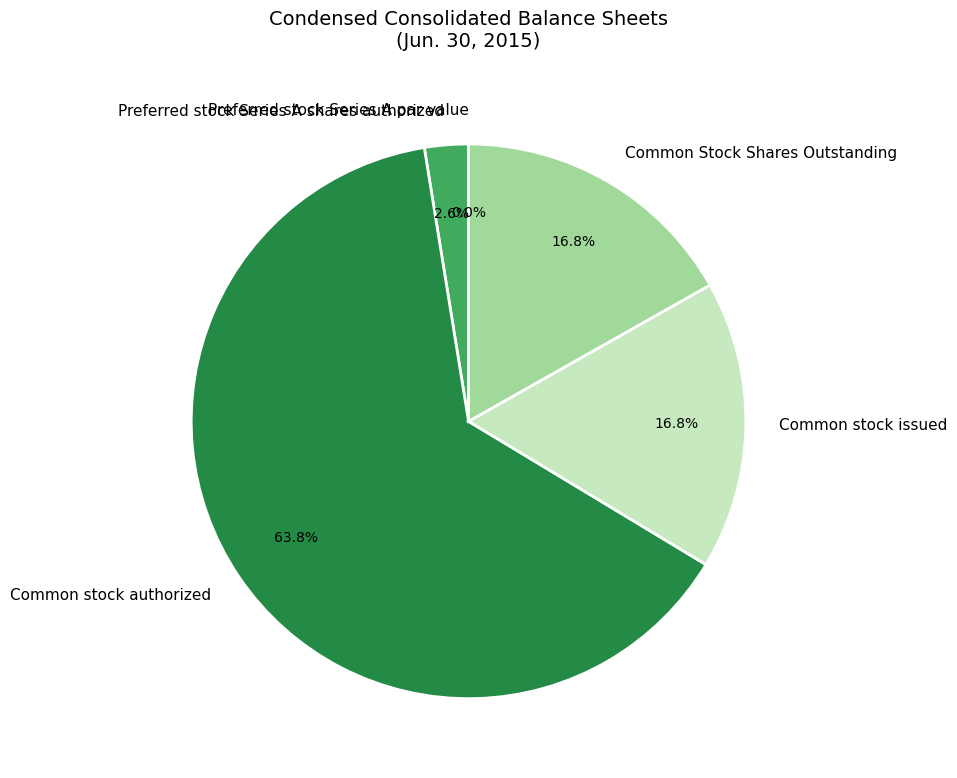

Is there any slice that represents more than half of the pie?

Yes